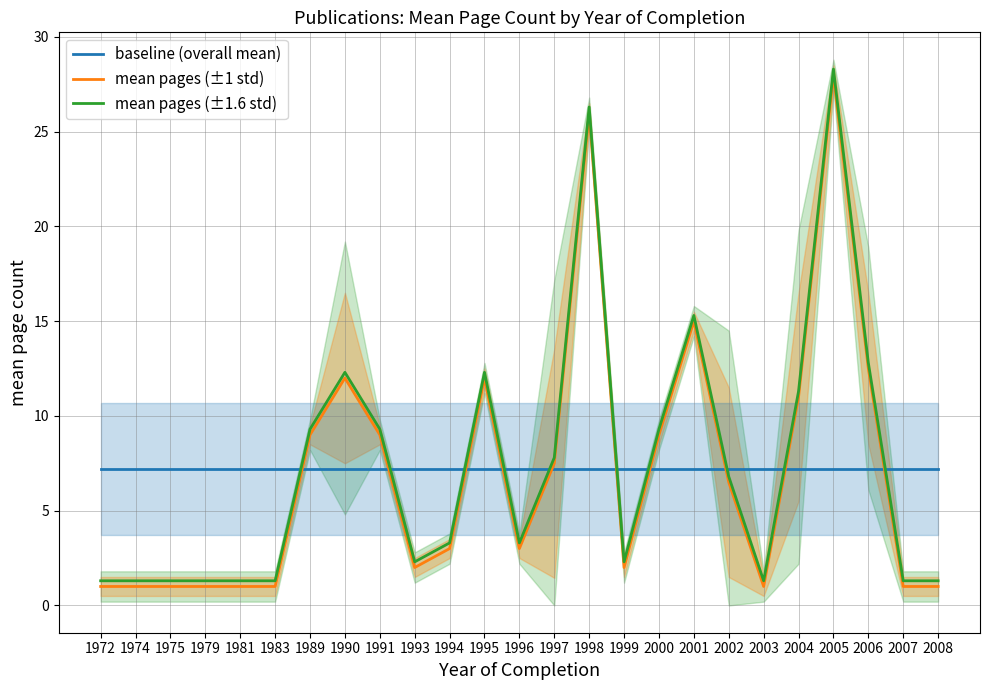

Which category has the highest value across all series?

2005